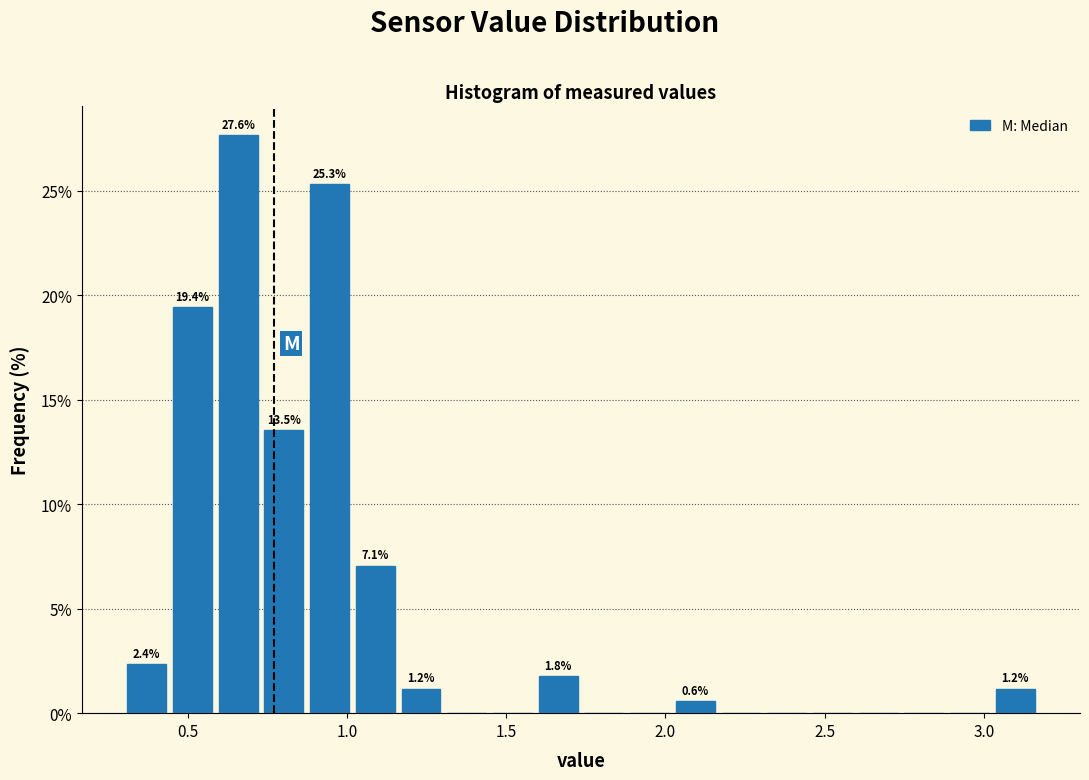

Read against the x-axis, roughly where is the centre of the tallest bar?

0.65